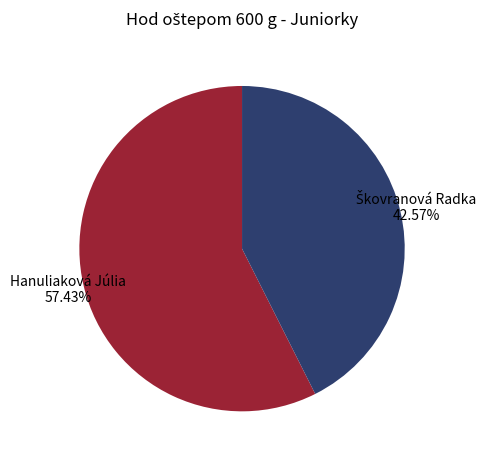

Which category has the smallest portion of the pie?

Škovranová Radka